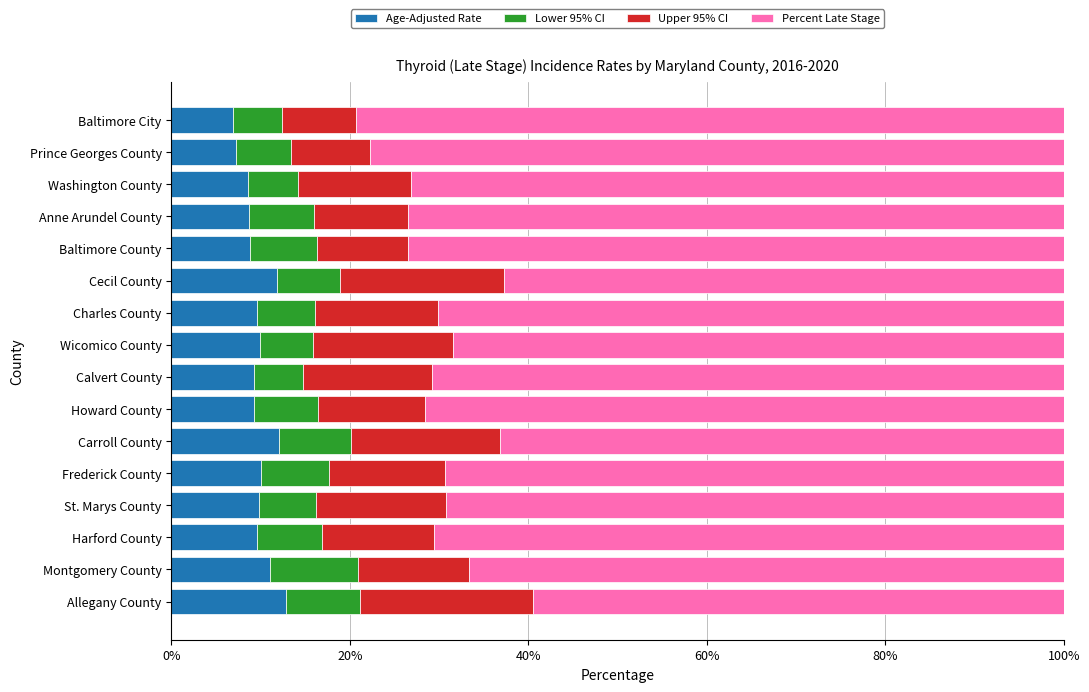

What is the average value of the Age-Adjusted Rate series?

9.7